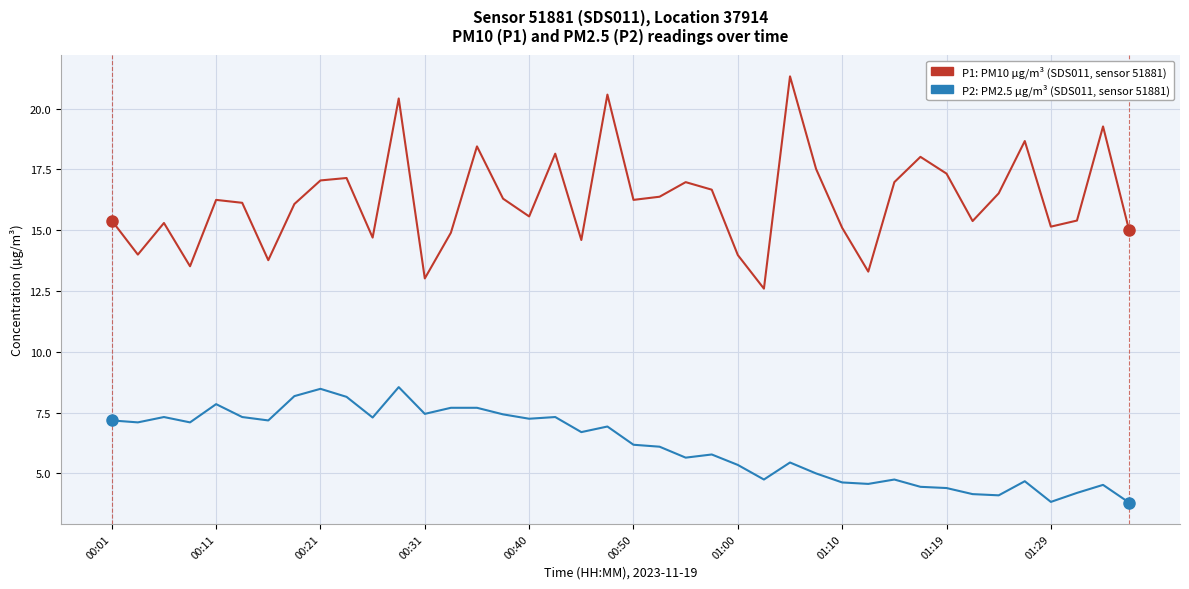

How many lines are shown in the chart?

2